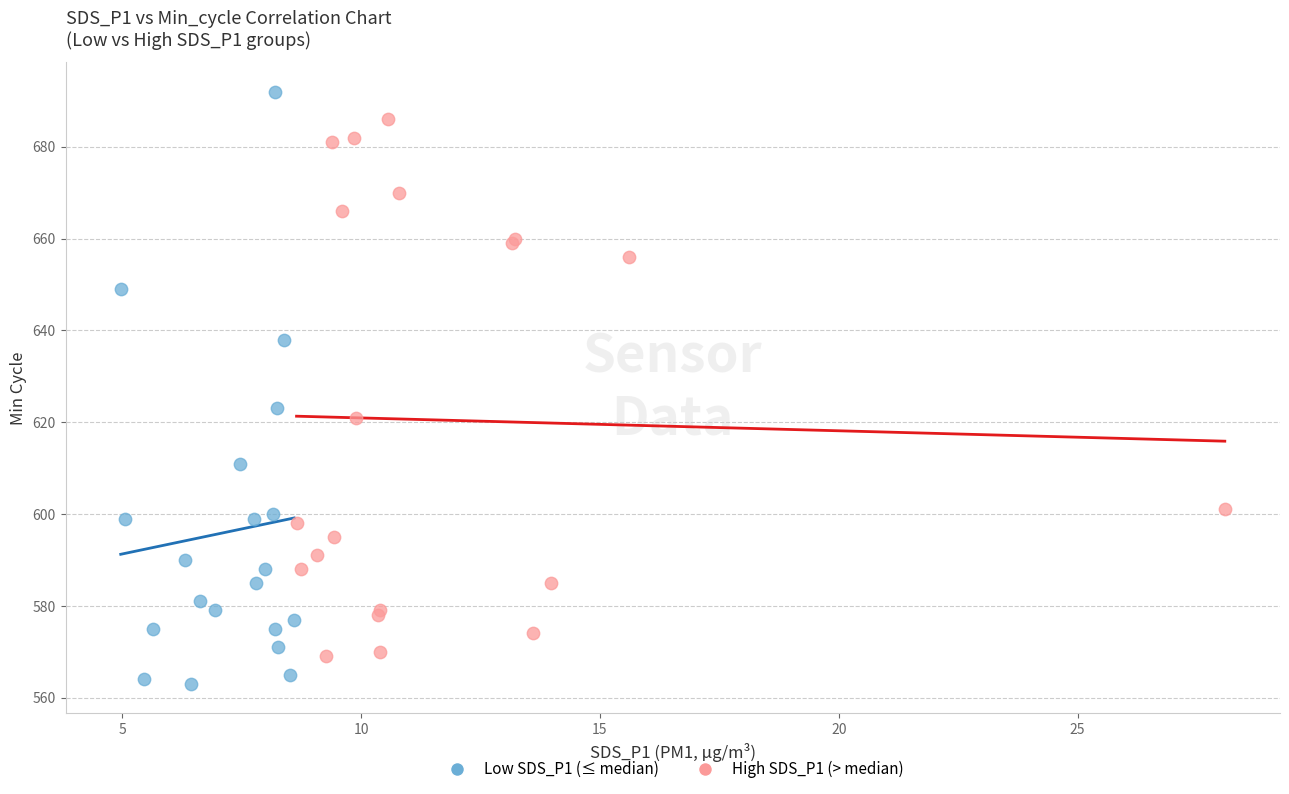

Which series reaches the maximum Y coordinate?

Low SDS_P1 (≤ median)